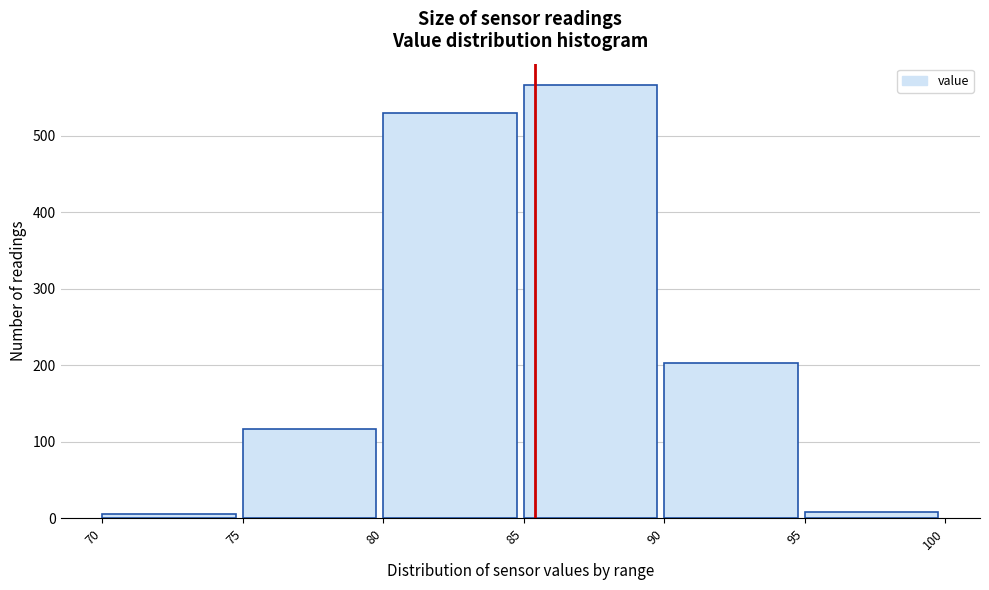

Reading left to right, transcribe this chart: for each bar, give the range it covers on the x-axis and its height. The values are not printed on the chart, so give them approximately, as read against the axis.

70 to 75: under 10
75 to 80: 120
80 to 85: 530
85 to 90: 570
90 to 95: 200
95 to 100: under 10